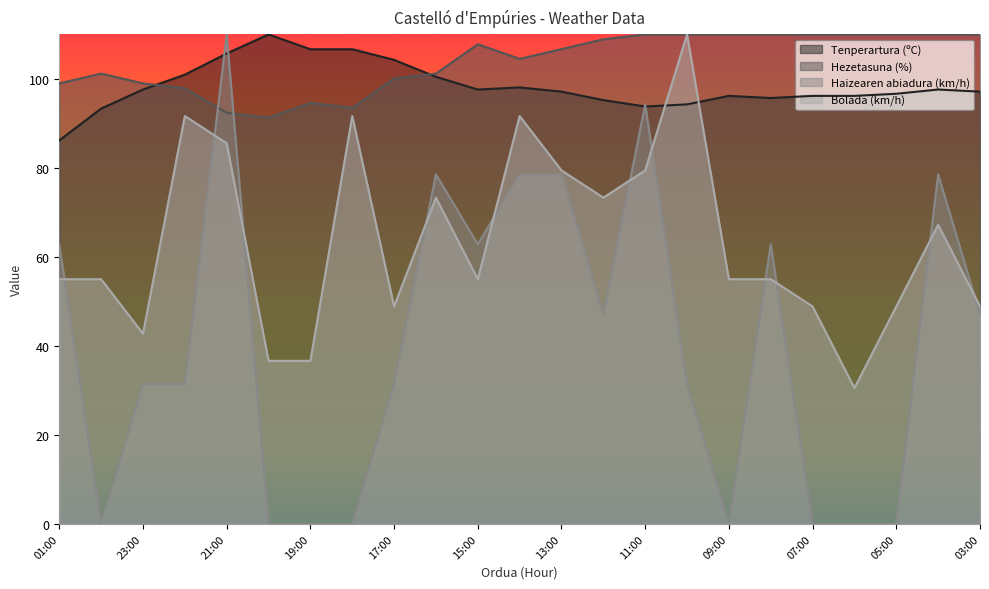

What is the spread (max minus min) of values at 14:00?

25.9